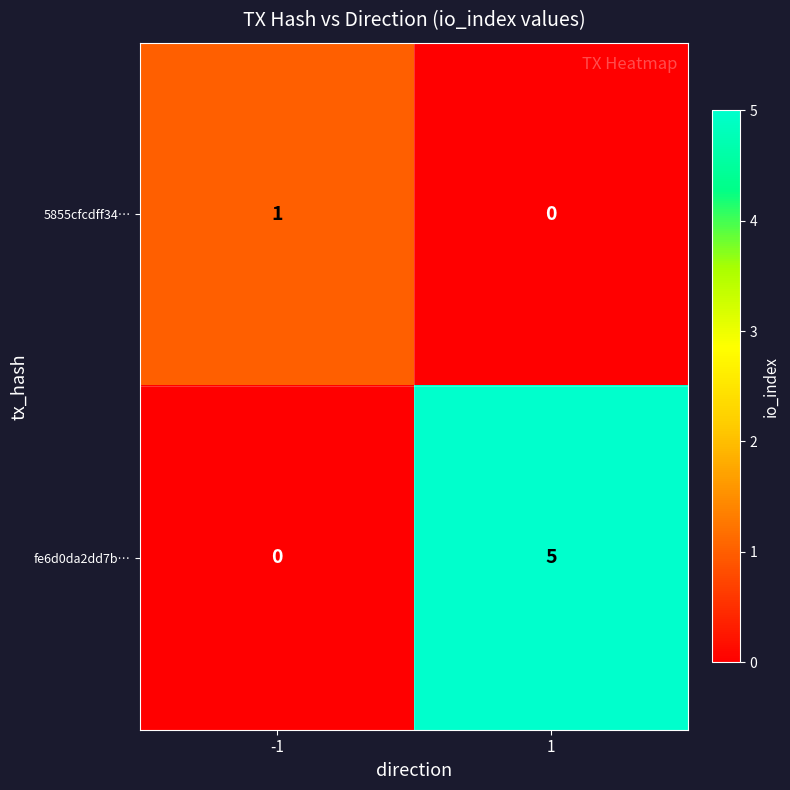

Which series has the widest spread of values?

fe6d0da2dd7b…